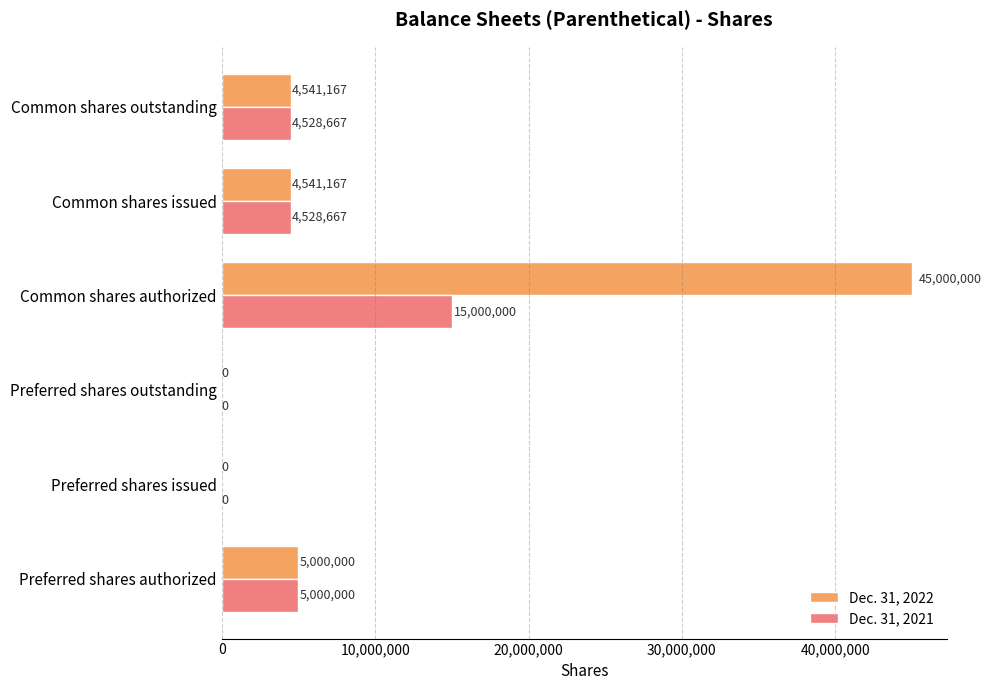

Which series has the largest range (max minus min)?

Dec. 31, 2022